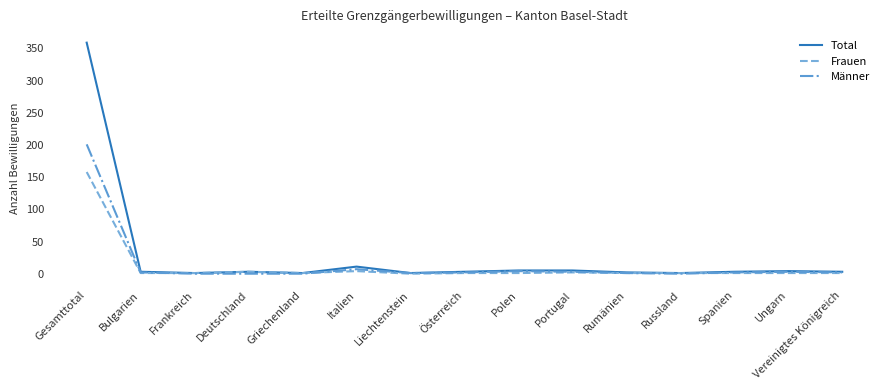

How many lines are shown in the chart?

3